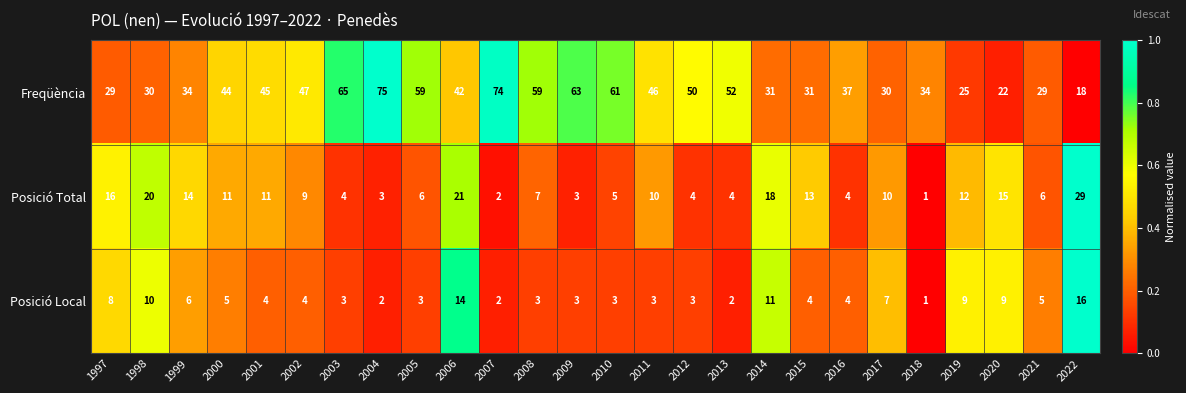

Which series has the largest range (max minus min)?

Freqüència